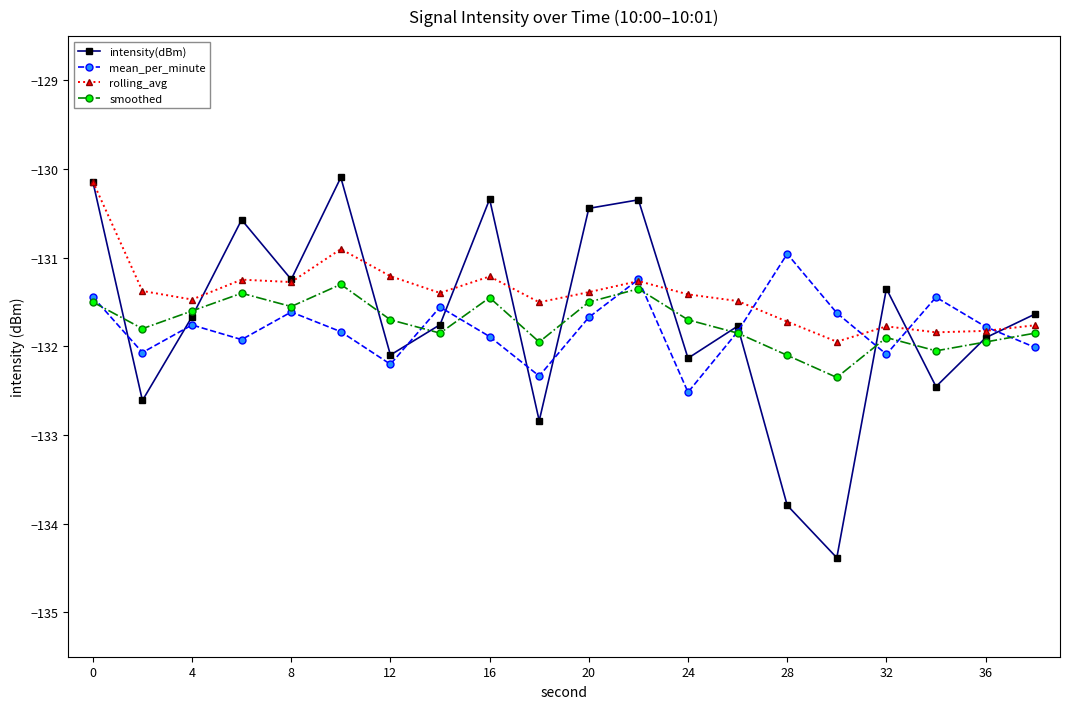

What is the highest value of the rolling_avg series?

-130.1